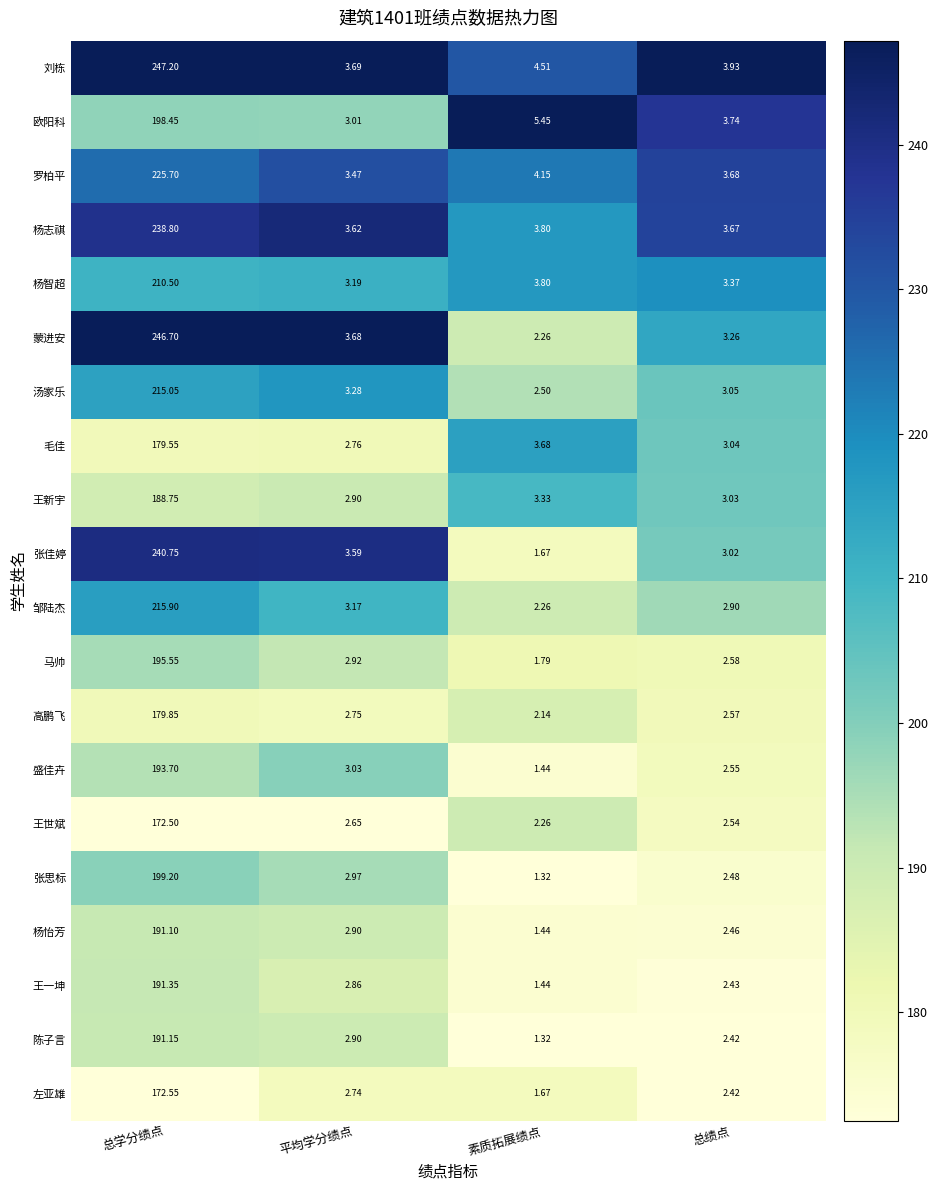

Which series changed the most between 素质拓展绩点 and 总绩点?

欧阳科